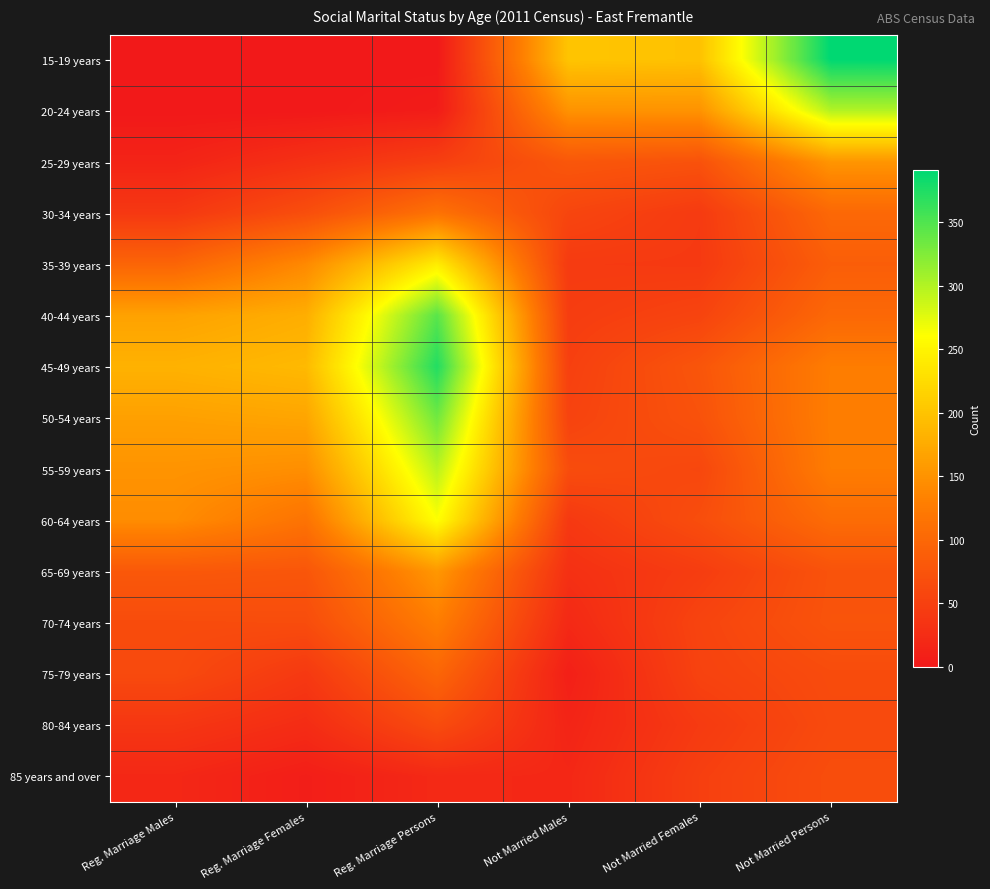

Reading left to right, what are all the values shown in this chart?

15-19 years: Reg. Marriage Males=0	Reg. Marriage Females=0	Reg. Marriage Persons=0	Not Married Males=201	Not Married Females=198	Not Married Persons=391
20-24 years: Reg. Marriage Males=0	Reg. Marriage Females=0	Reg. Marriage Persons=5	Not Married Males=150	Not Married Females=150	Not Married Persons=299
25-29 years: Reg. Marriage Males=14	Reg. Marriage Females=31	Reg. Marriage Persons=49	Not Married Males=79	Not Married Females=73	Not Married Persons=153
30-34 years: Reg. Marriage Males=40	Reg. Marriage Females=68	Reg. Marriage Persons=114	Not Married Males=57	Not Married Females=43	Not Married Persons=101
35-39 years: Reg. Marriage Males=97	Reg. Marriage Females=141	Reg. Marriage Persons=242	Not Married Males=43	Not Married Females=42	Not Married Persons=88
40-44 years: Reg. Marriage Males=166	Reg. Marriage Females=178	Reg. Marriage Persons=345	Not Married Males=46	Not Married Females=55	Not Married Persons=101
45-49 years: Reg. Marriage Males=182	Reg. Marriage Females=190	Reg. Marriage Persons=373	Not Married Males=50	Not Married Females=77	Not Married Persons=127
50-54 years: Reg. Marriage Males=164	Reg. Marriage Females=169	Reg. Marriage Persons=333	Not Married Males=54	Not Married Females=73	Not Married Persons=128
55-59 years: Reg. Marriage Males=151	Reg. Marriage Females=146	Reg. Marriage Persons=296	Not Married Males=66	Not Married Females=59	Not Married Persons=127
60-64 years: Reg. Marriage Males=144	Reg. Marriage Females=115	Reg. Marriage Persons=261	Not Married Males=41	Not Married Females=67	Not Married Persons=106
65-69 years: Reg. Marriage Males=81	Reg. Marriage Females=78	Reg. Marriage Persons=155	Not Married Males=30	Not Married Females=46	Not Married Persons=74
70-74 years: Reg. Marriage Males=65	Reg. Marriage Females=66	Reg. Marriage Persons=128	Not Married Males=21	Not Married Females=55	Not Married Persons=75
75-79 years: Reg. Marriage Males=63	Reg. Marriage Females=41	Reg. Marriage Persons=98	Not Married Males=9	Not Married Females=53	Not Married Persons=65
80-84 years: Reg. Marriage Males=38	Reg. Marriage Females=25	Reg. Marriage Persons=65	Not Married Males=15	Not Married Females=43	Not Married Persons=63
85 years and over: Reg. Marriage Males=19	Reg. Marriage Females=7	Reg. Marriage Persons=21	Not Married Males=19	Not Married Females=49	Not Married Persons=67